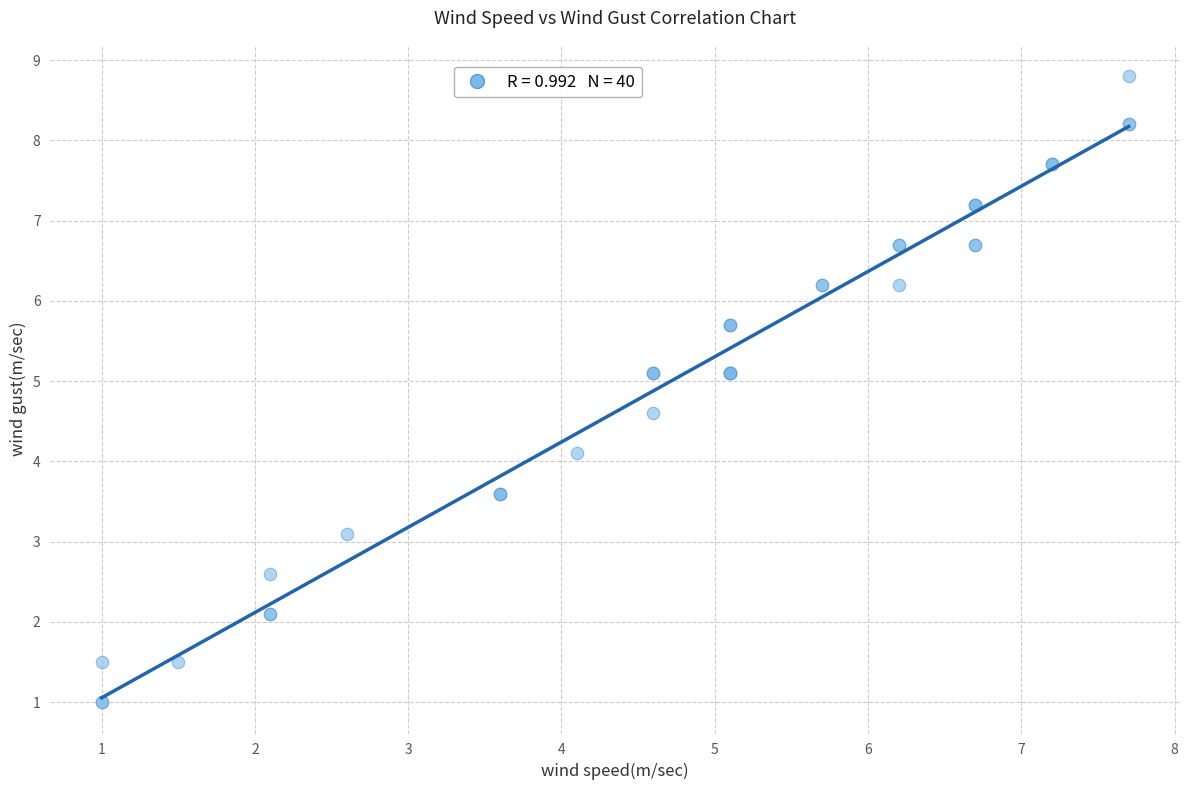

What Y value in the scatter plot is closest to 4?

4.1